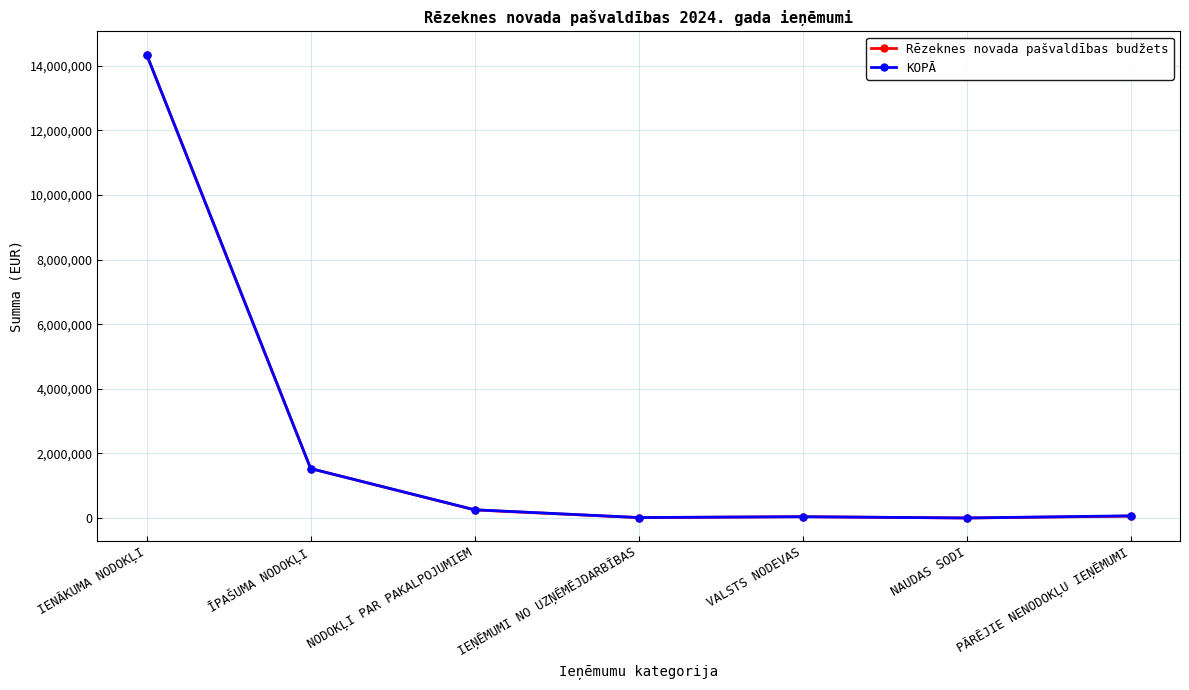

Where is KOPĀ nearest to the value 7175534?

ĪPAŠUMA NODOKĻI